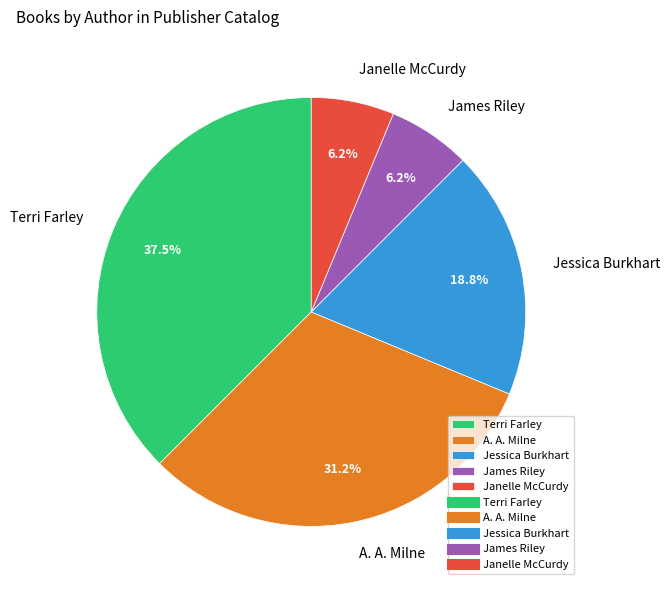

Does A. A. Milne account for over 50% of the chart?

No